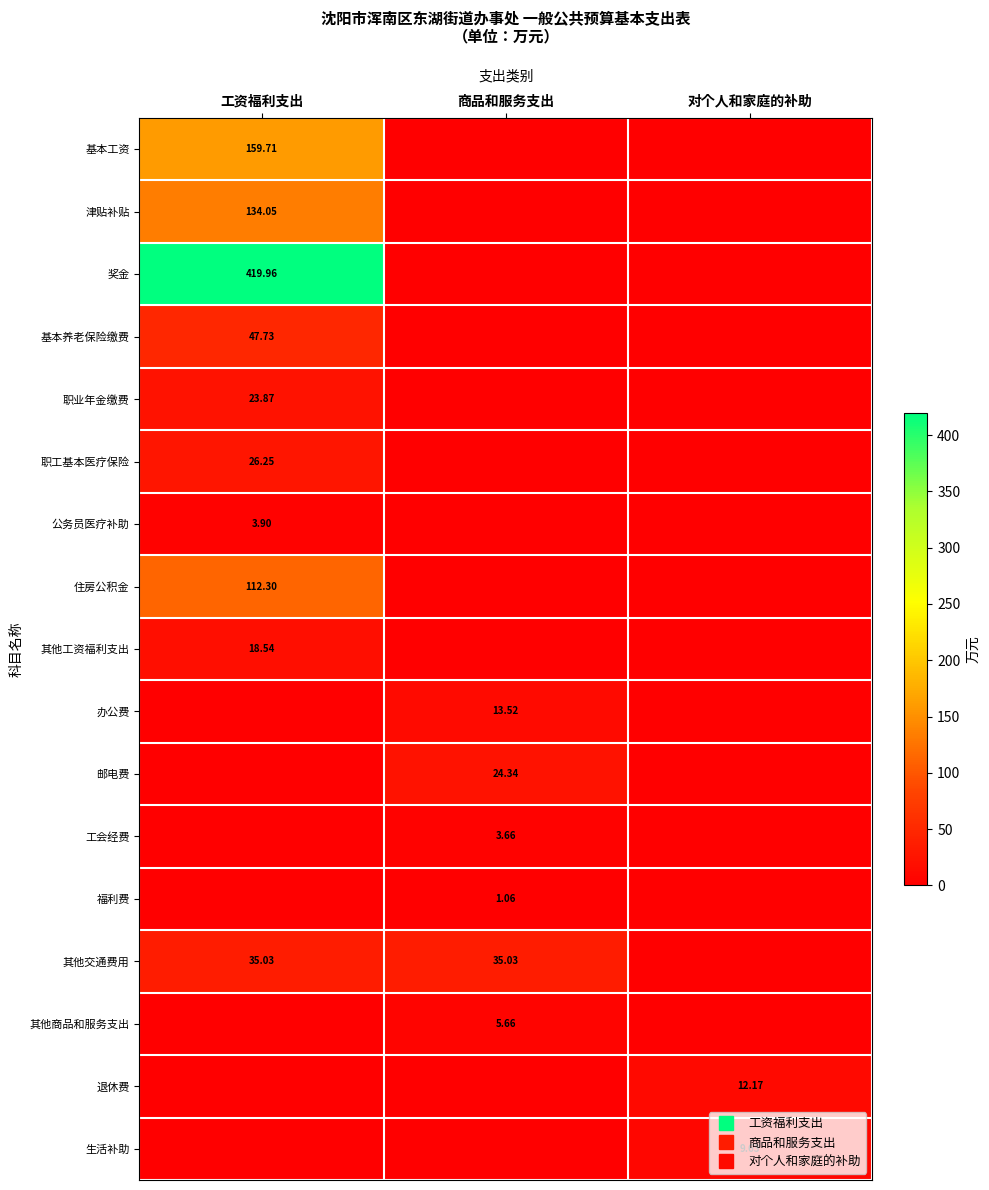

Is it true that 职业年金缴费 equals -9.7 at 商品和服务支出?

False